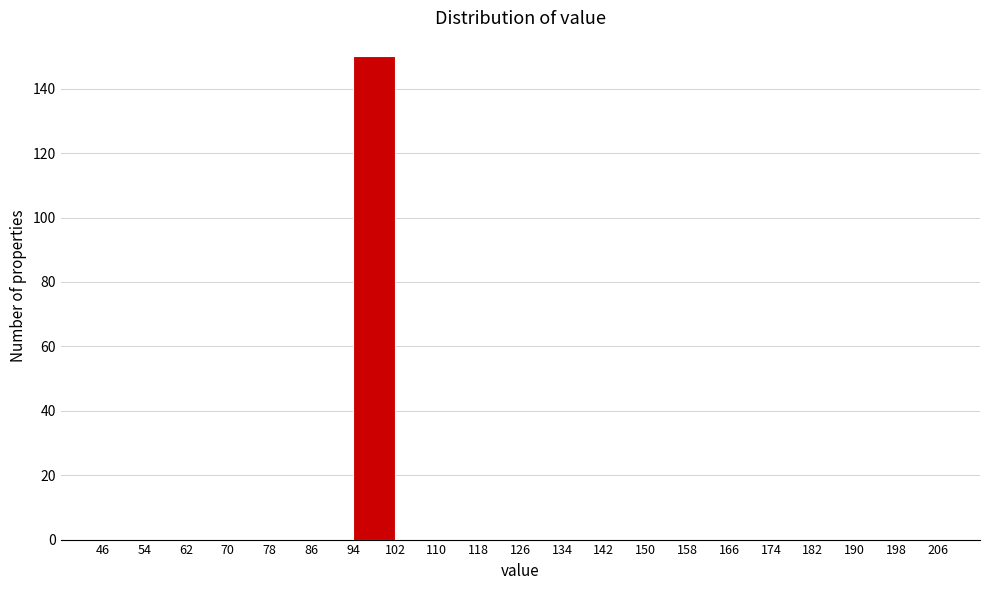

Which range on the x-axis has the tallest bar?

94 to 102